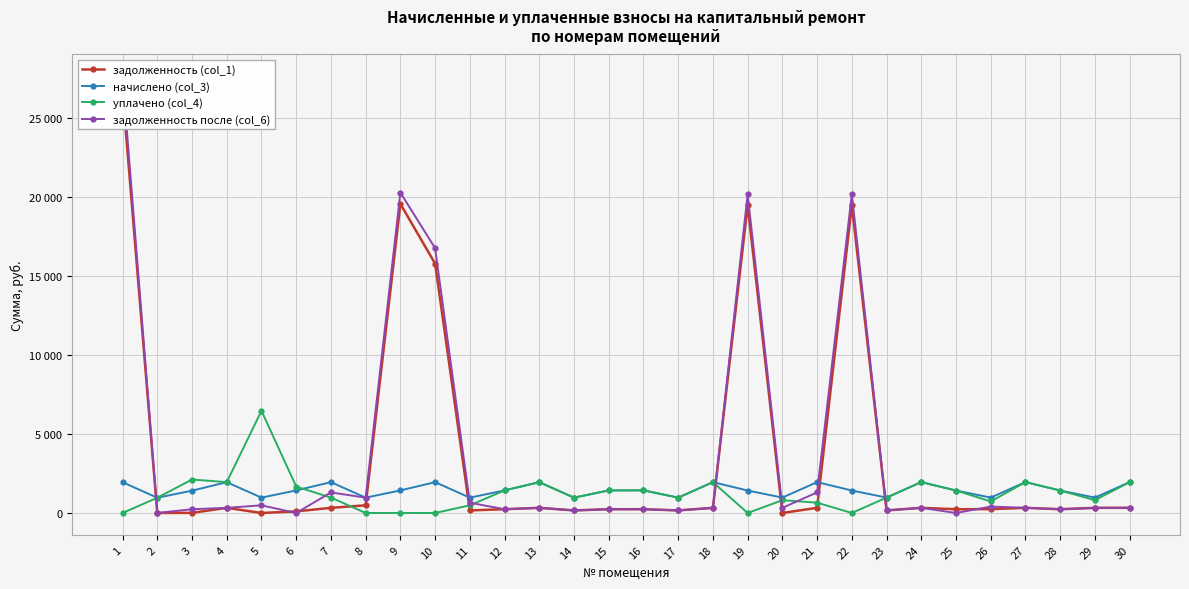

Reading left to right, list all the values displayed in this chart.

задолженность (col_1): 26651.0	0.0	7.0	324.9	0.0	100.9	324.9	485.3	19552.8	15775.7	161.7	238.0	325.0	161.7	238.0	238.5	161.7	324.8	19465.7	0.0	326.6	19465.7	162.2	325.4	236.9	243.6	325.4	236.9	324.4	325.4
начислено (col_3): 1946.2	963.5	1411.9	1949.3	969.9	1427.8	1949.3	969.9	1427.8	1949.3	969.9	1427.8	1949.3	969.9	1427.8	1431.0	969.9	1949.3	1421.5	973.1	1952.5	1421.5	973.1	1952.5	1421.5	973.1	1952.5	1421.5	973.1	1952.5
уплачено (col_4): 0.0	963.5	2117.9	1949.3	6466.0	1668.8	974.7	0.0	0.0	0.0	484.9	1427.8	1949.3	969.9	1427.8	1431.0	969.9	1951.3	0.0	809.4	650.8	0.0	973.1	1952.5	1421.5	729.9	1952.5	1421.5	810.9	1952.5
задолженность после (col_6): 27624.1	0.0	235.3	324.9	484.9	0.0	1299.6	970.3	20266.7	16750.4	646.6	238.0	324.9	161.7	238.0	238.5	161.7	325.0	20176.4	324.4	1302.8	20176.4	162.2	325.4	0.0	405.8	325.4	236.9	323.9	325.4